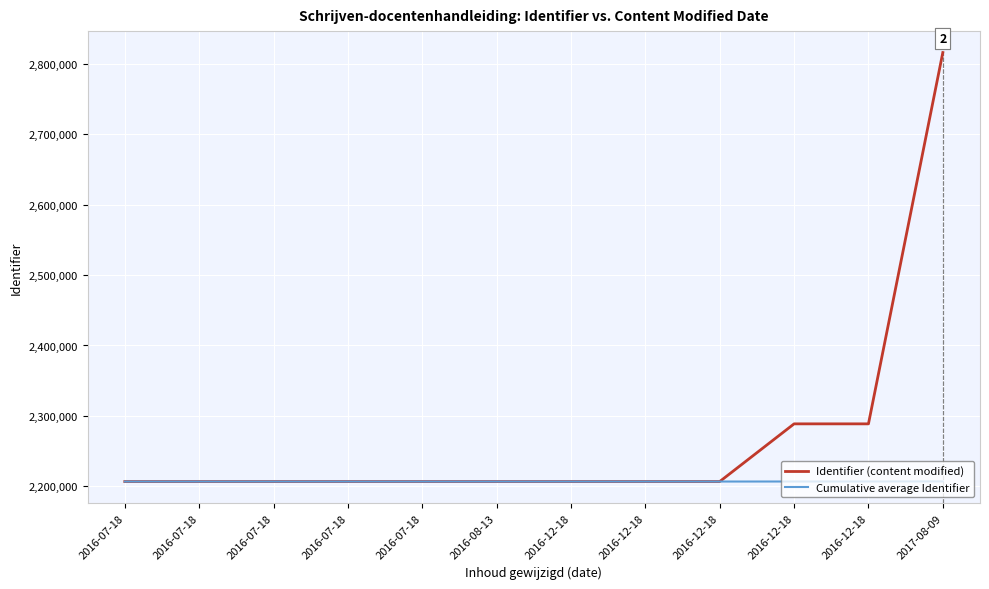

The value of Cumulative average Identifier at 2016-12-18 is 2206861. True or false?

True